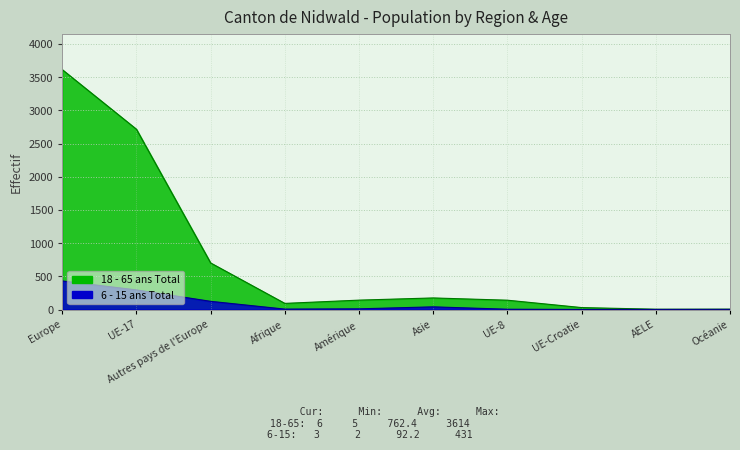

True or false: 18 - 65 ans Total has more than 0 interior local peaks.

True